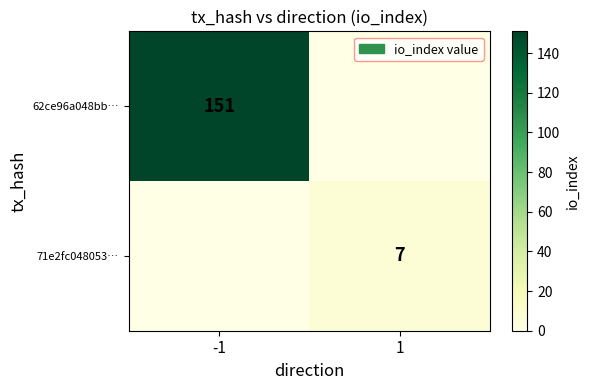

True or false: 71e2fc048053… has a value of 10 at 1.

False